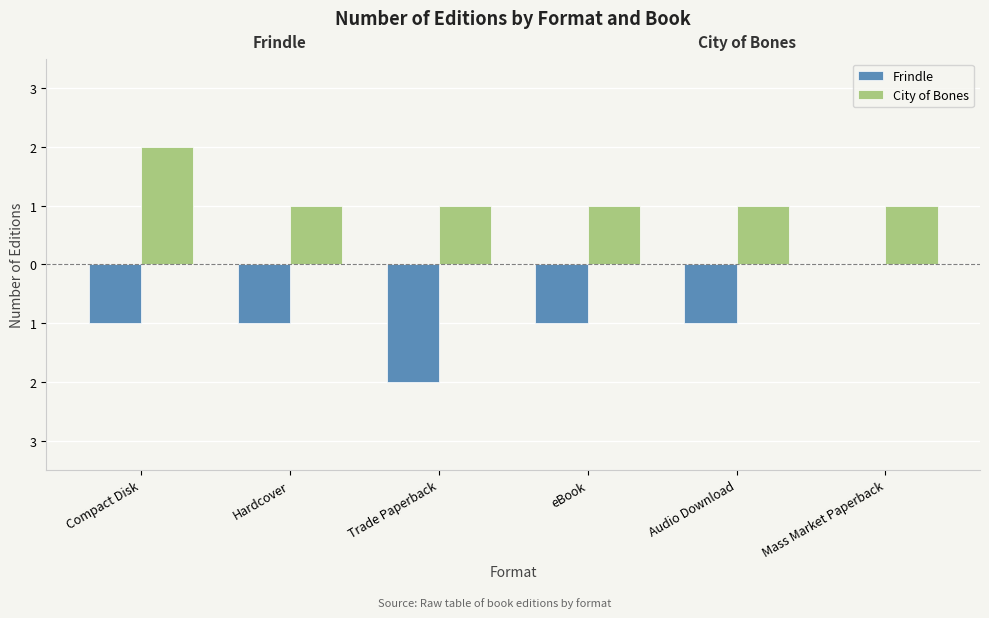

Reading right to left, transcribe all the data shown in this chart.

Frindle: Mass Market Paperback=0	Audio Download=-1	eBook=-1	Trade Paperback=-2	Hardcover=-1	Compact Disk=-1
City of Bones: Mass Market Paperback=1	Audio Download=1	eBook=1	Trade Paperback=1	Hardcover=1	Compact Disk=2